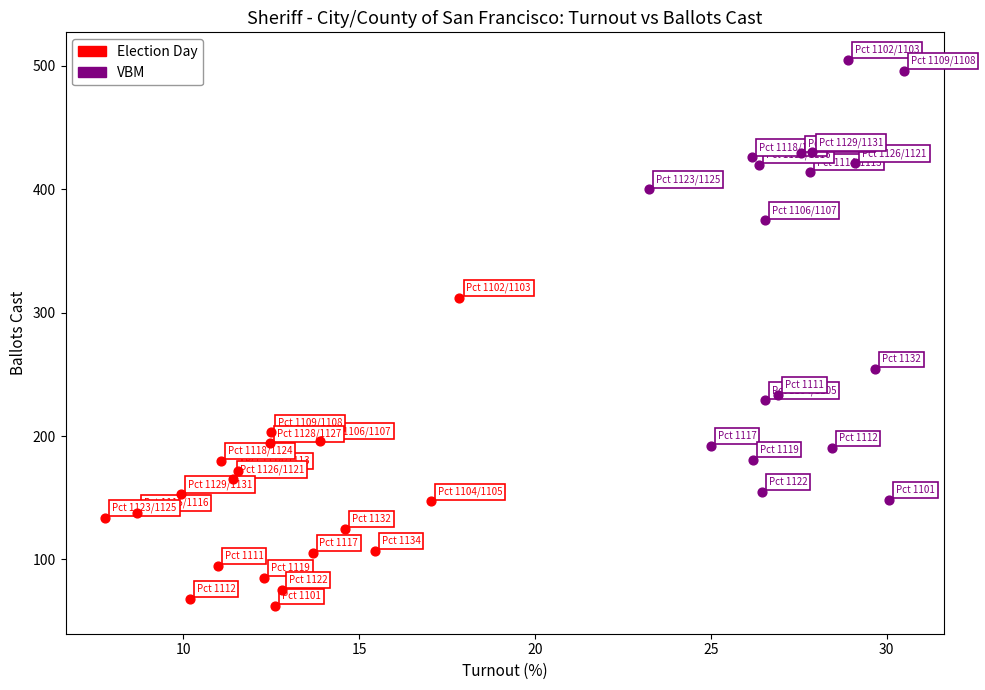

Which series contains the highest Y value?

VBM